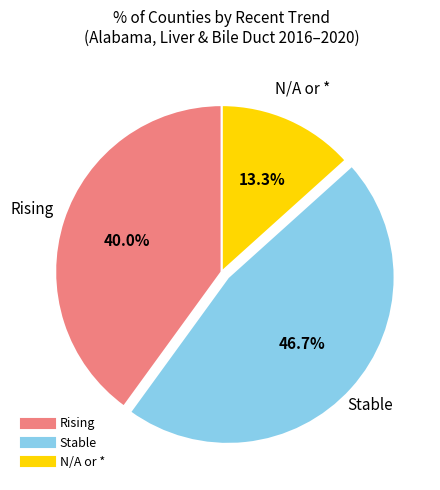

Count the number of slices in the pie.

3